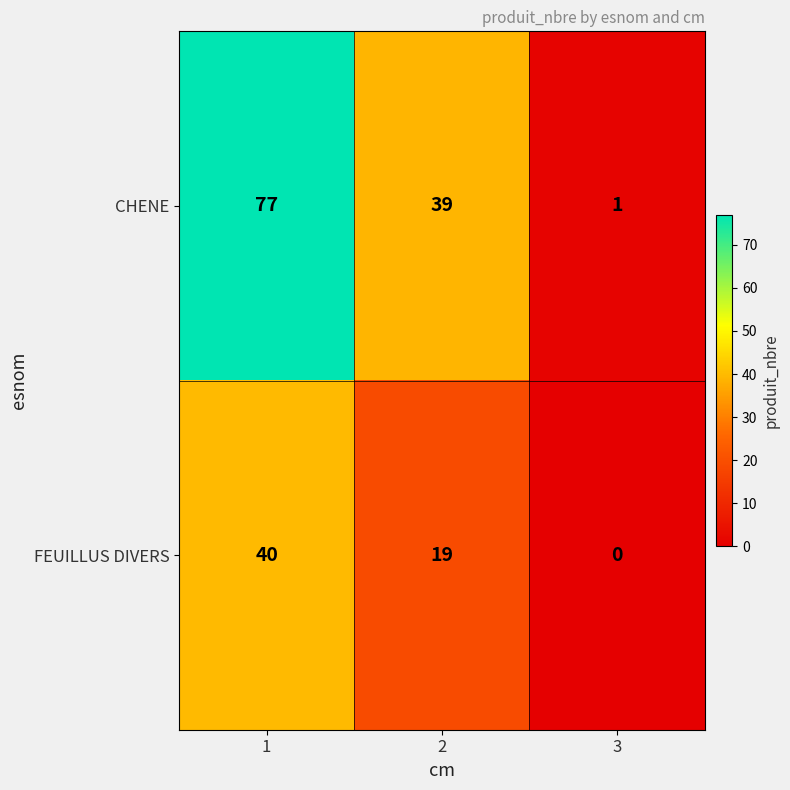

How many positive values does the FEUILLUS DIVERS series have?

2